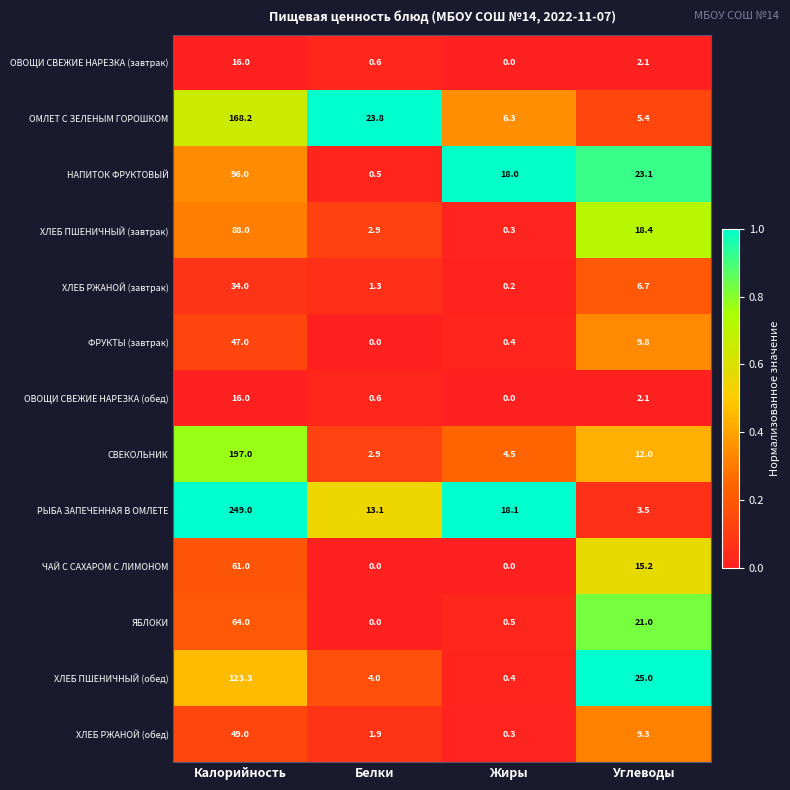

What is the difference between the second highest and minimum values in the ОВОЩИ СВЕЖИЕ НАРЕЗКА (обед) series?

2.1